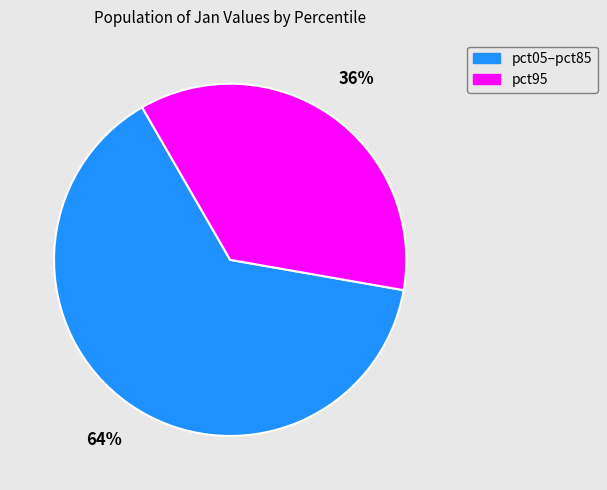

Between pct05–pct85 and pct95, which is larger?

pct05–pct85